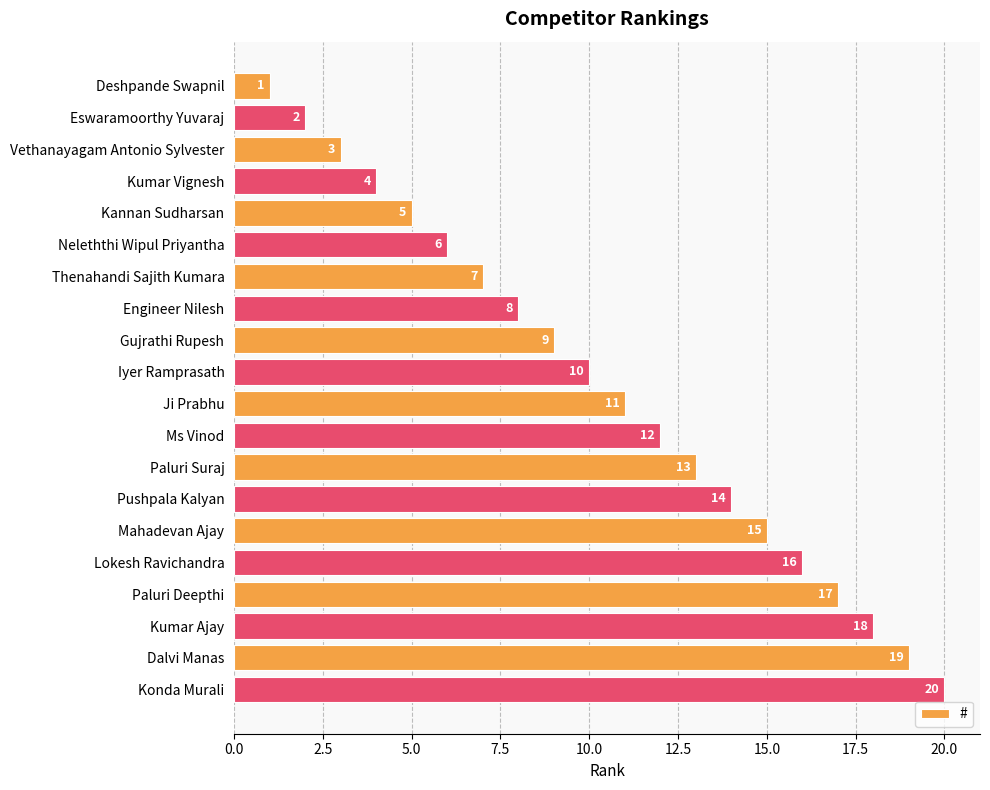

Which has a higher value, Konda Murali or Kumar Vignesh?

Konda Murali